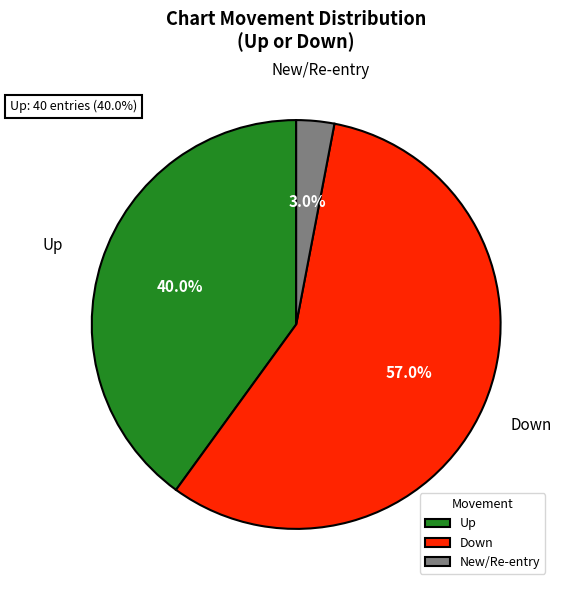

What portion of the pie excludes Down?

43.0%